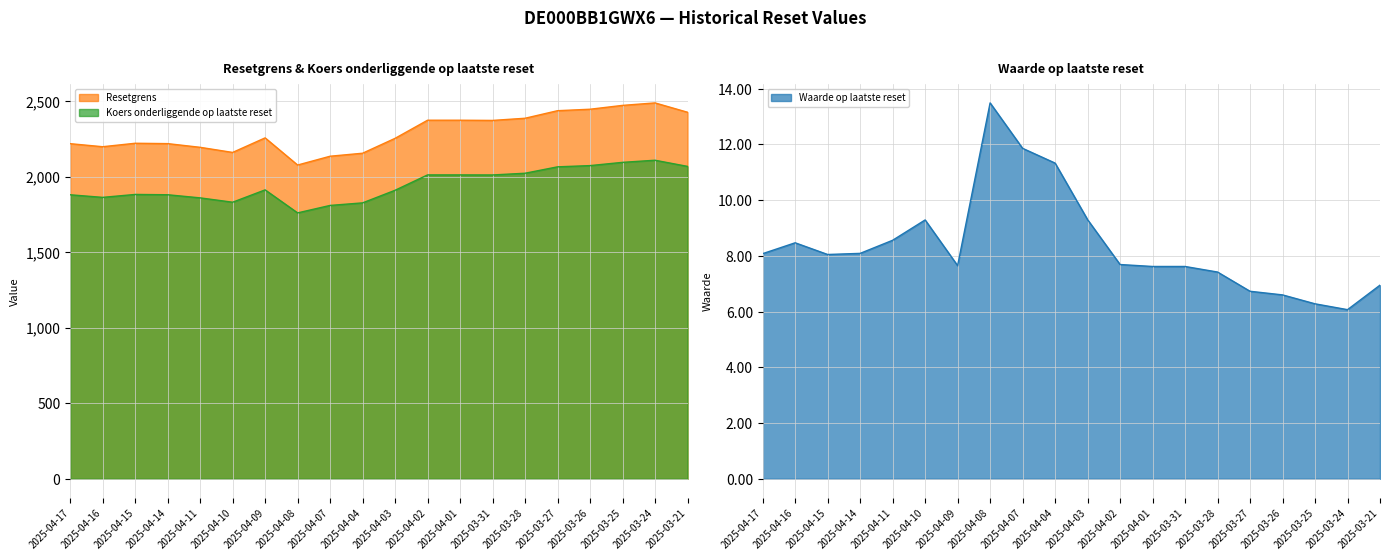

In Waarde op laatste reset, how many points are lower than both neighbors (excluding endpoints)?

3